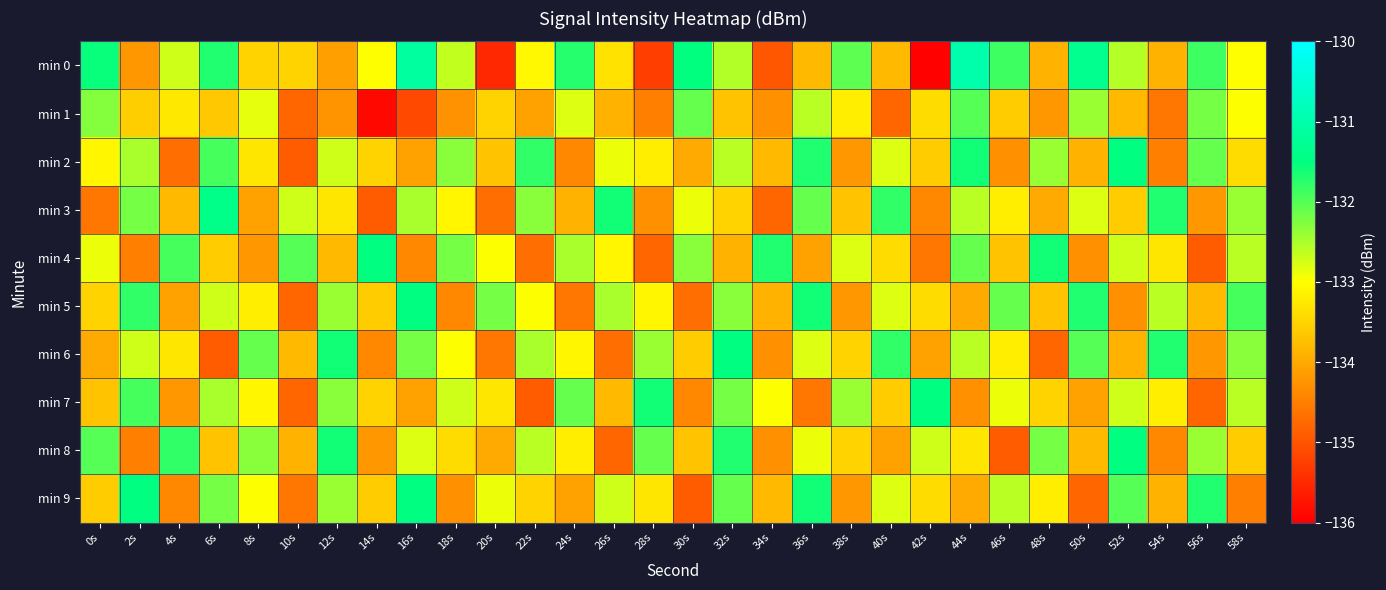

Which series has the largest total across all categories?

min 0